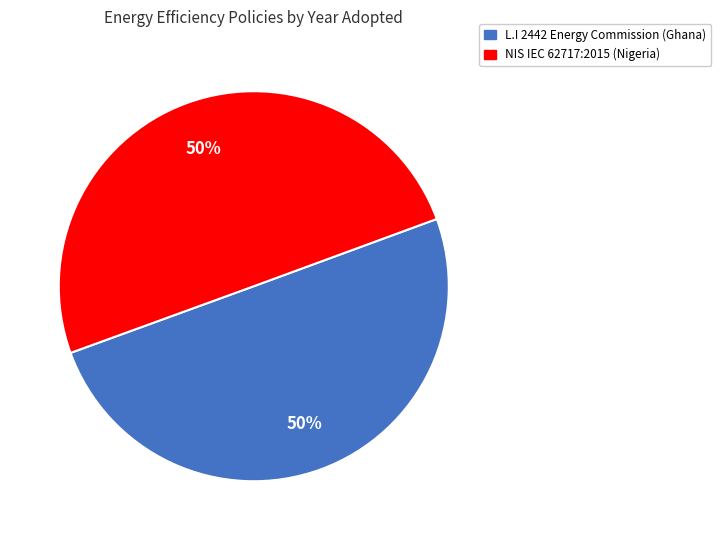

The NIS IEC 62717:2015 (Nigeria) slice represents 50% of the pie. True or false?

True